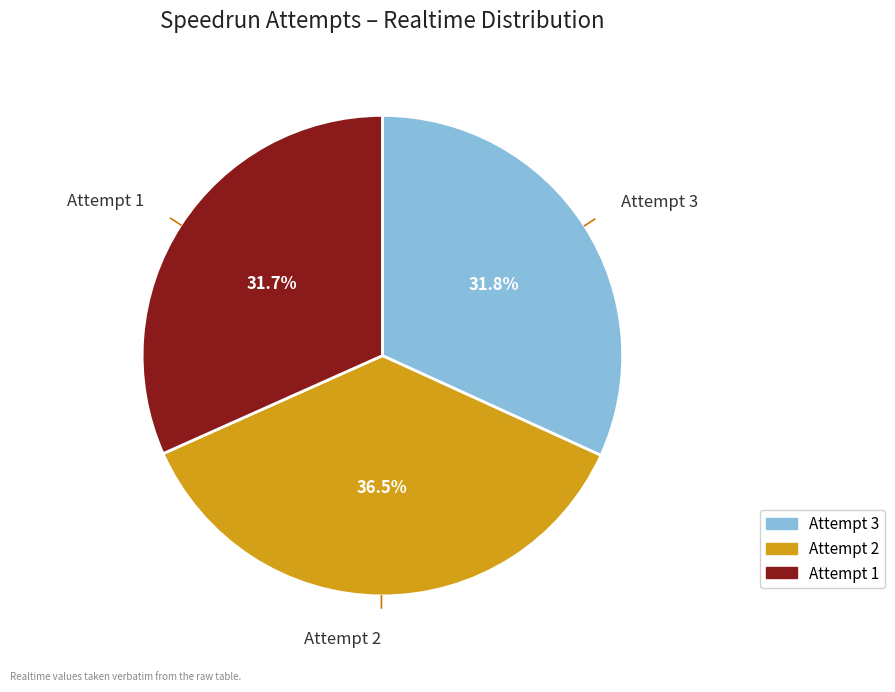

Does Attempt 3 account for over 50% of the chart?

No